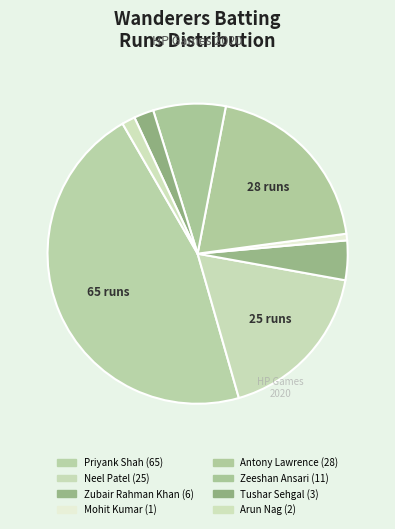

How many segments does this pie chart have?

8